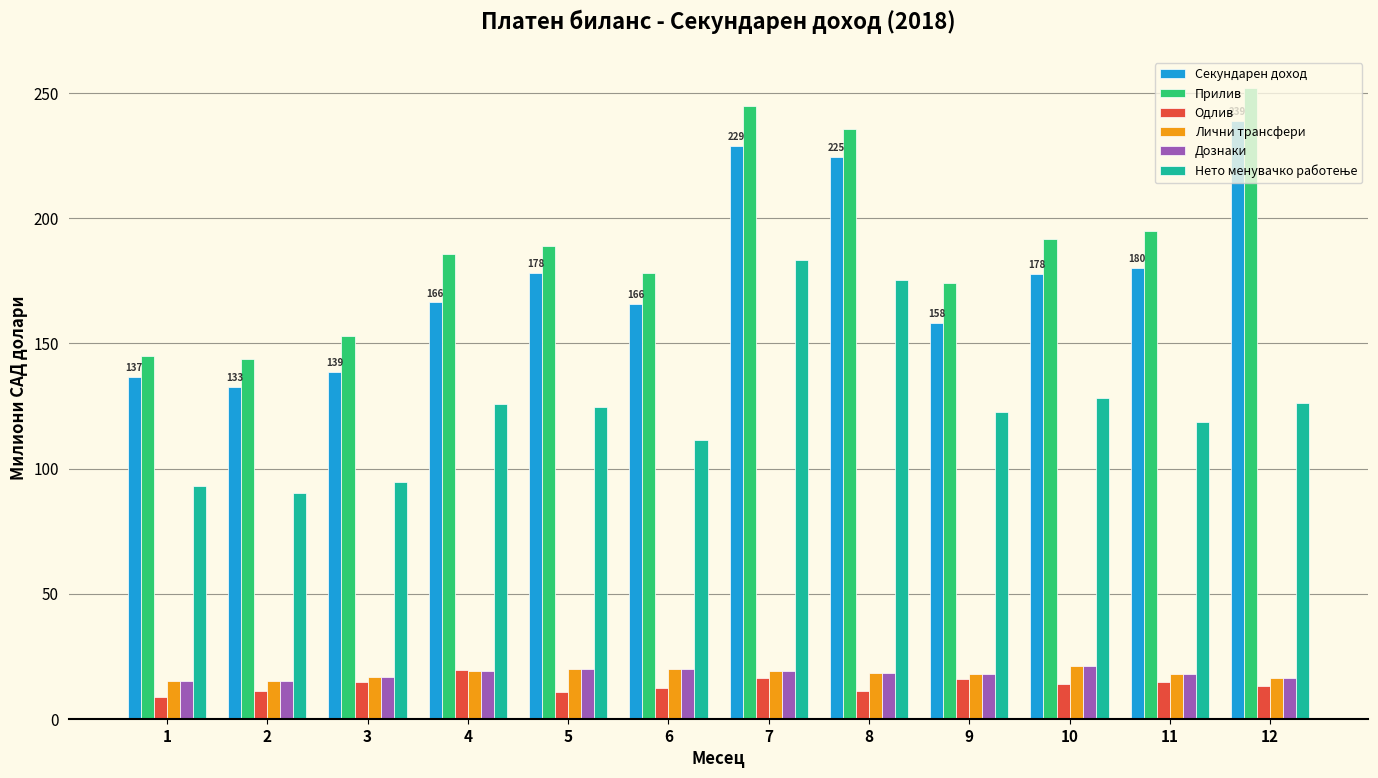

Which series has the largest total across all categories?

Прилив